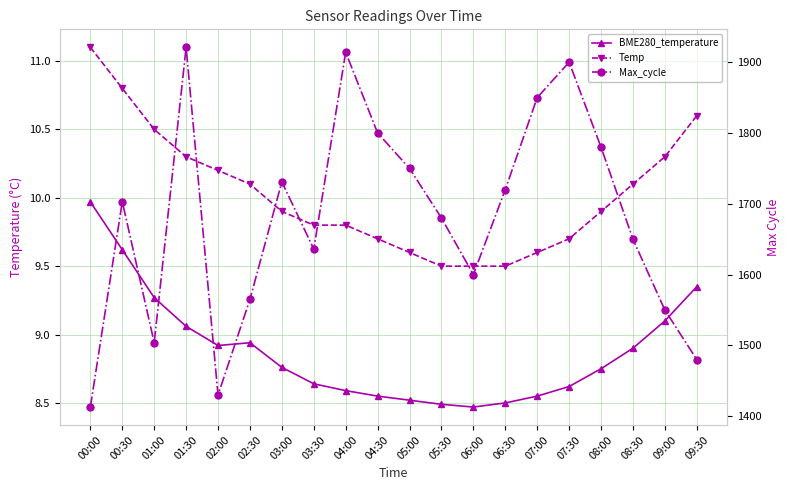

Is the value of Max_cycle at 03:30 greater than the value of BME280_temperature at 00:30?

Yes